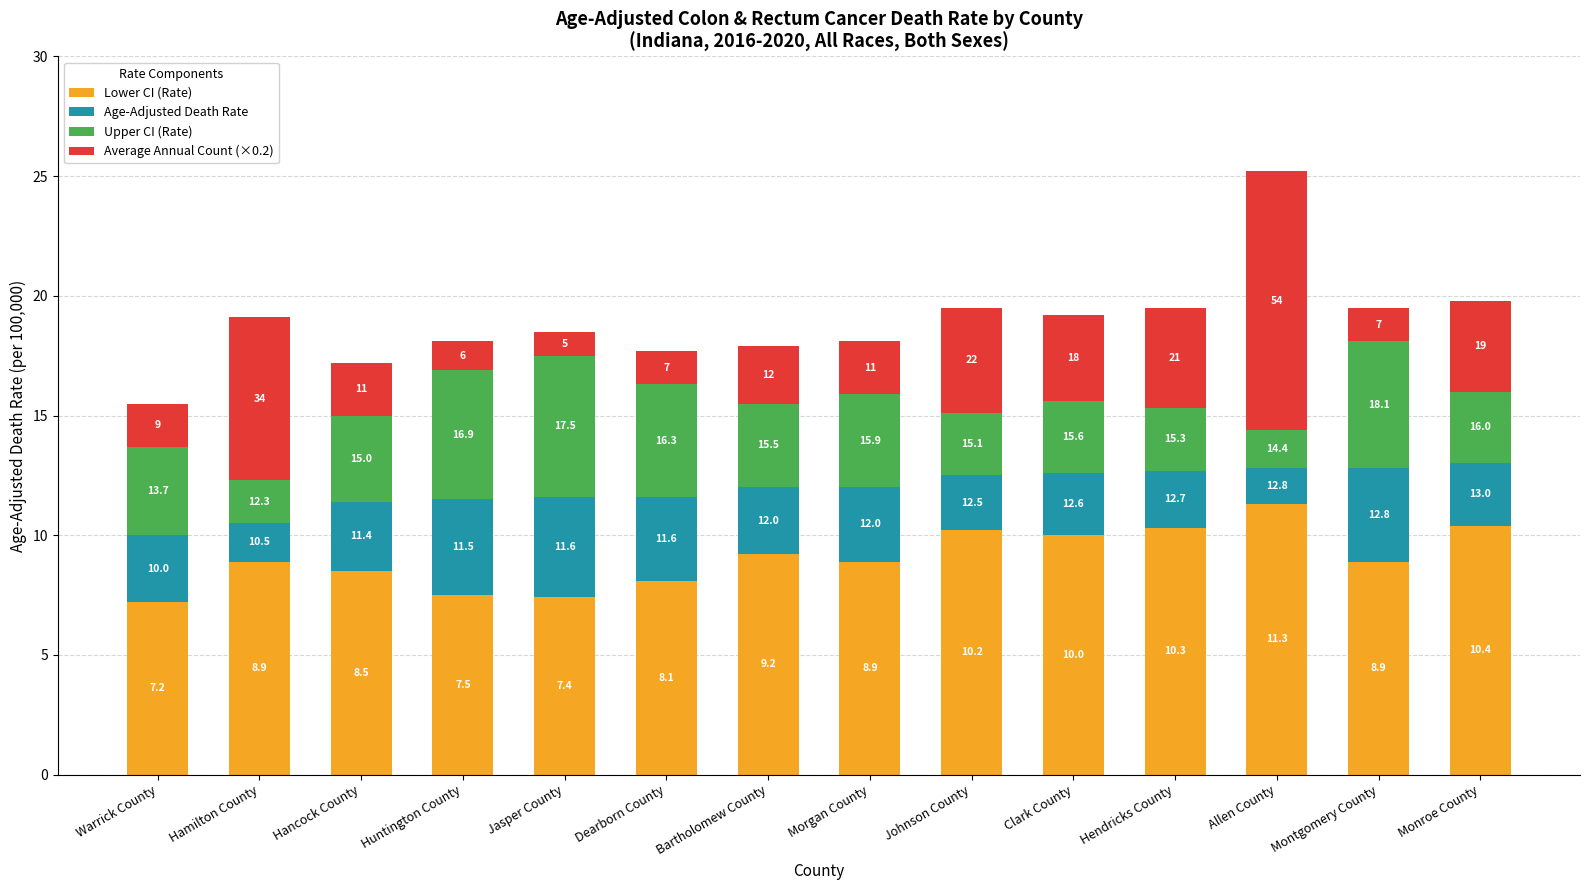

What are all the series names shown in the legend?

Lower CI (Rate), Age-Adjusted Death Rate, Upper CI (Rate), Average Annual Count (×0.2)